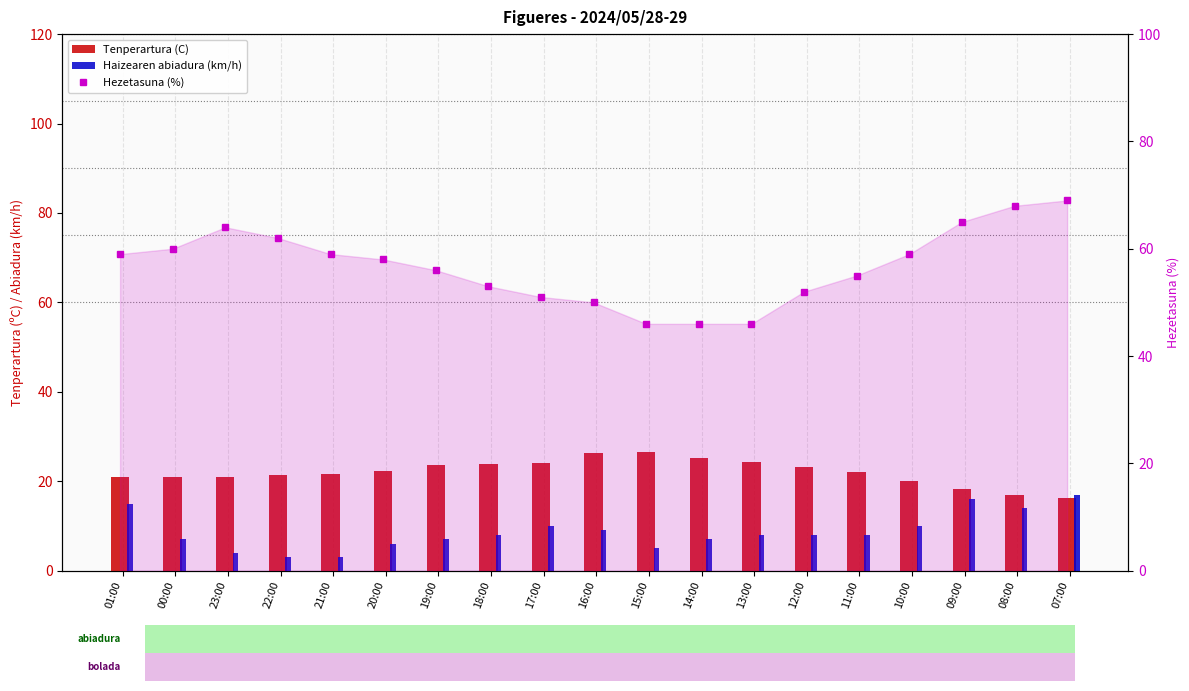

What is the value of the Haizearen abiadura (km/h) bar at the 8th from the left?

8.0